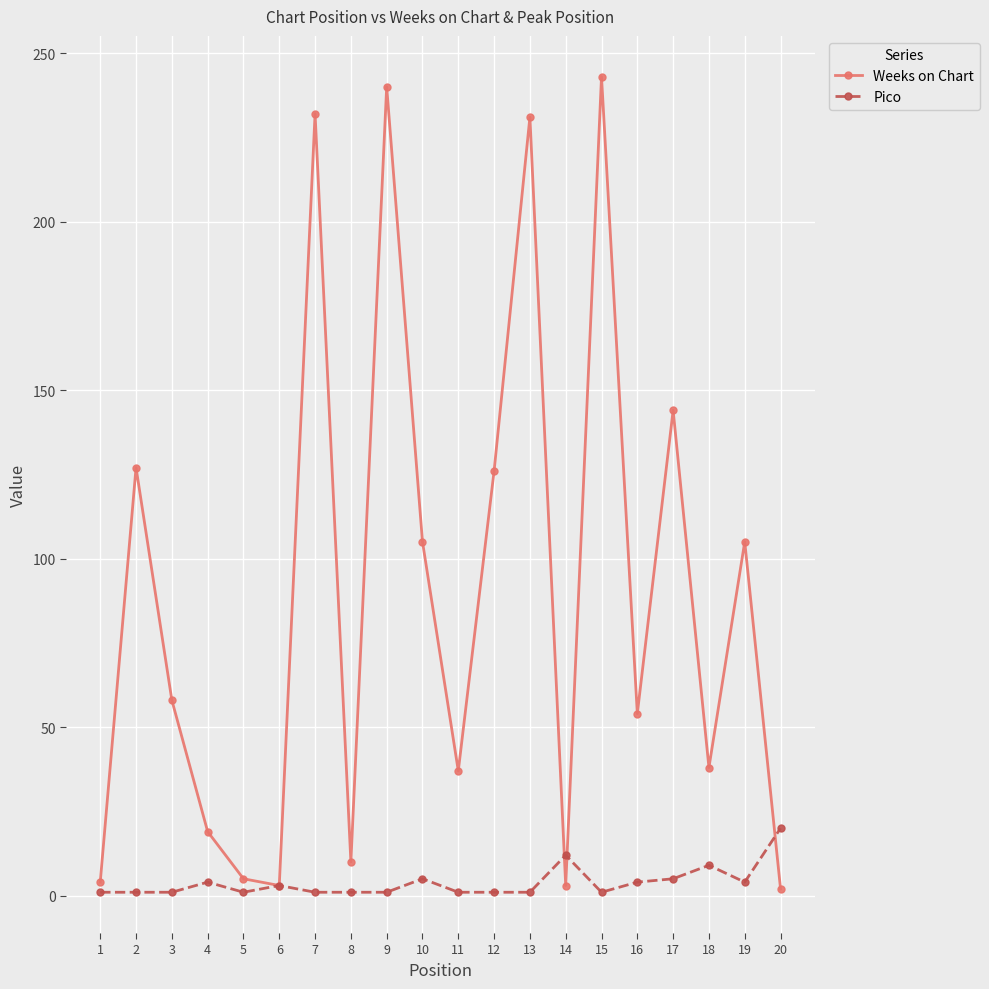

True or false: Pico has a value of 4 at 19.

True